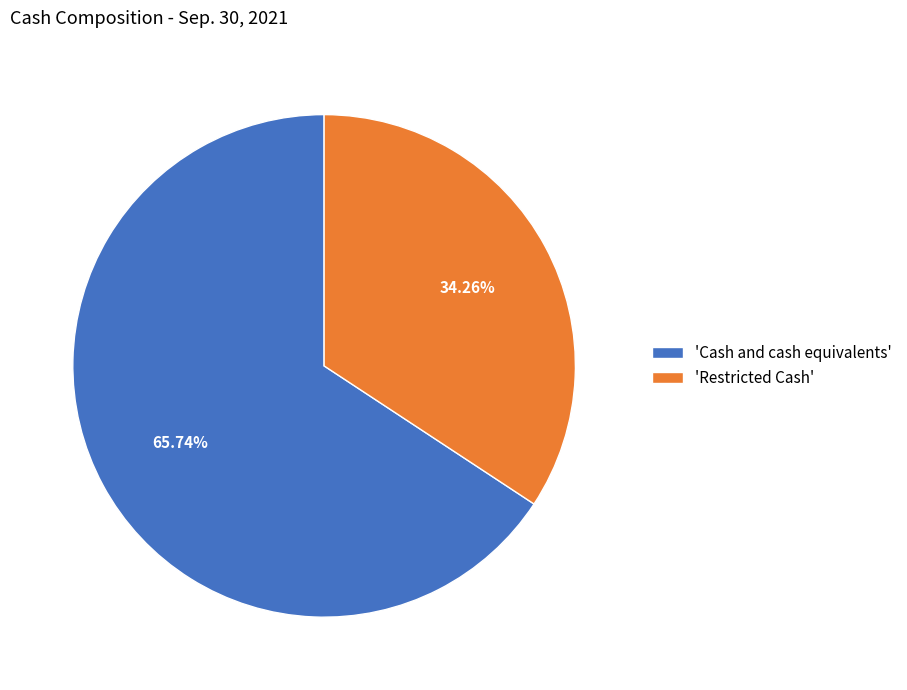

Do 'Cash and cash equivalents' and 'Restricted Cash' together represent more than half of the pie?

Yes